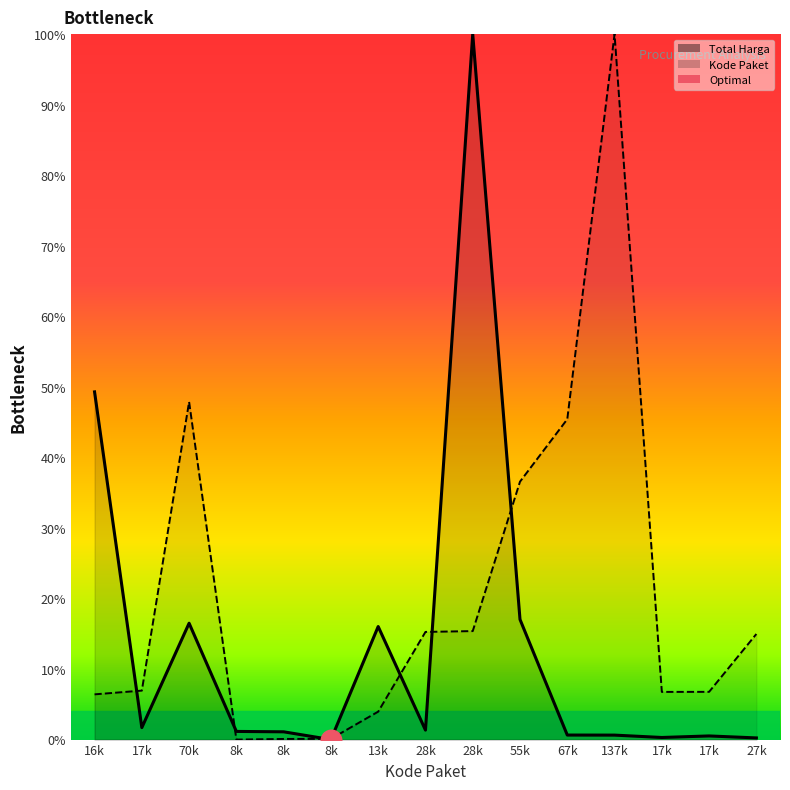

Which series reaches the minimum Y coordinate?

Total Harga